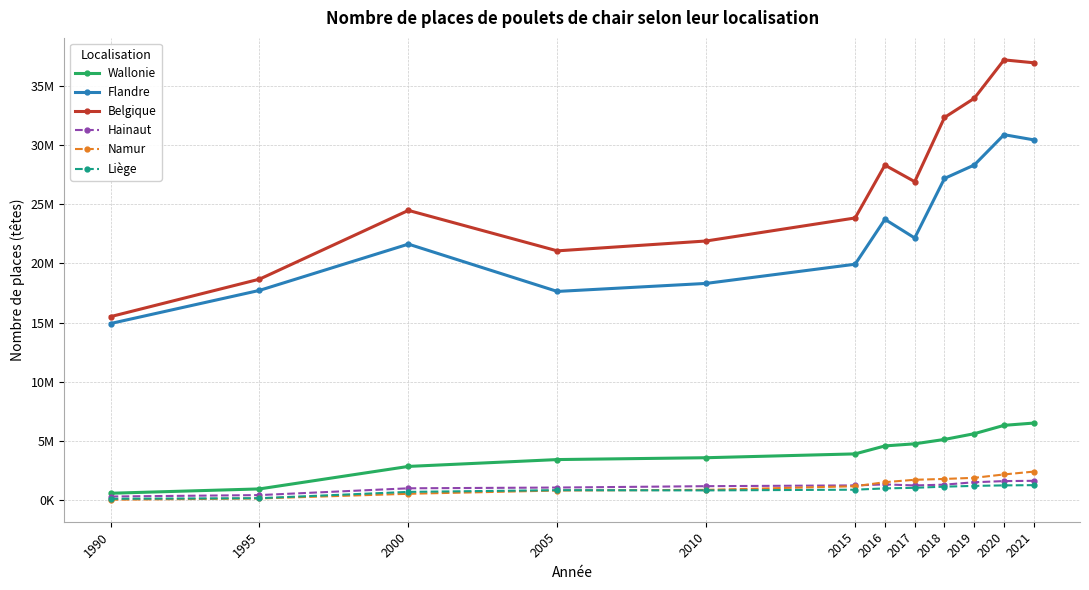

What is the difference between the Wallonie values at 1995 and 2021?

5563527